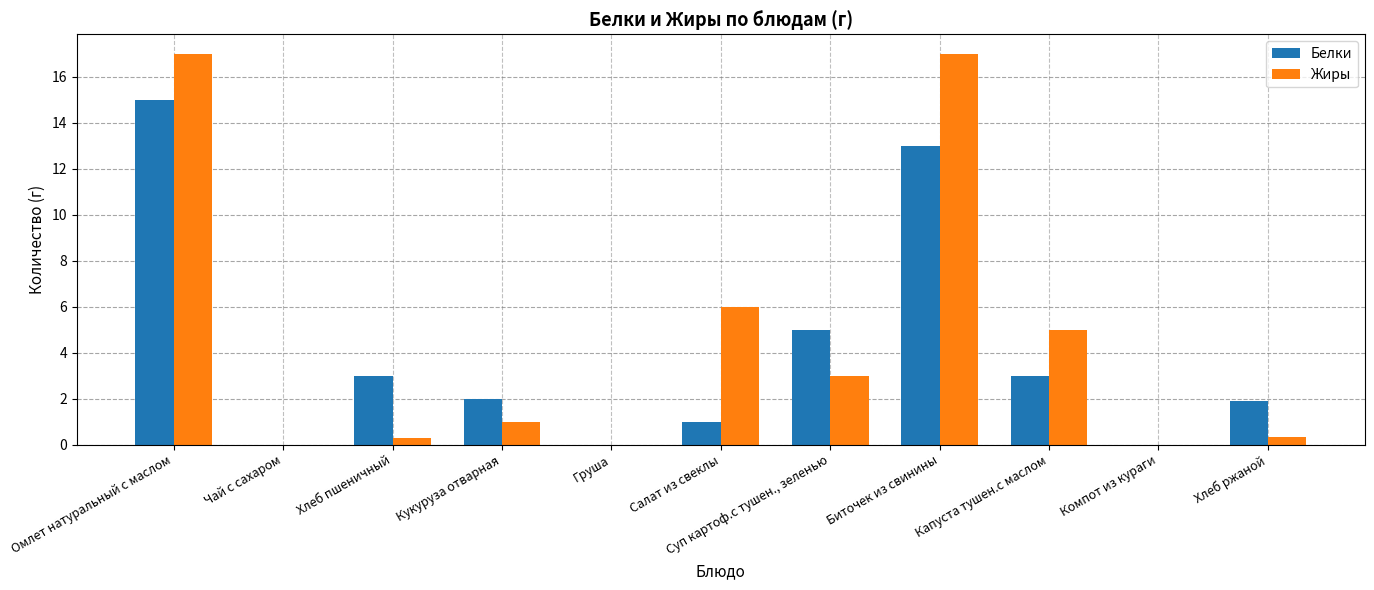

Where does the Белки series first go above 2?

Омлет натуральный с маслом